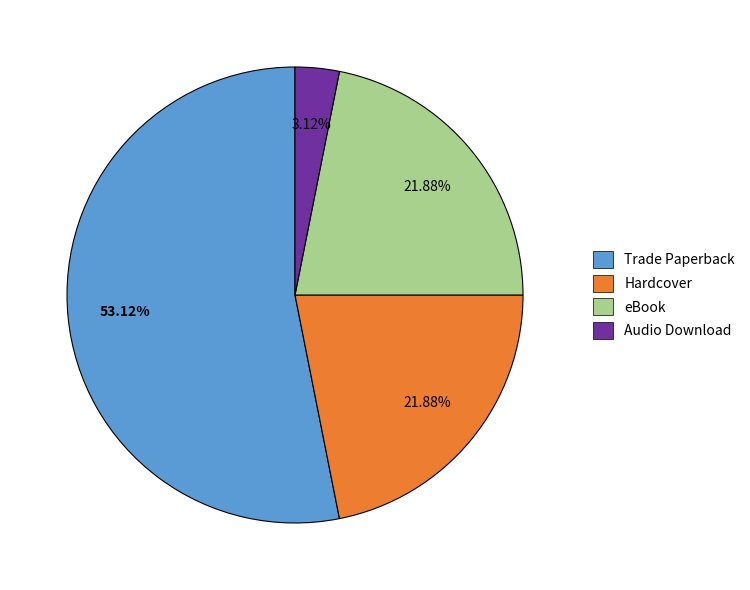

What percentage is the Hardcover slice, to the nearest percent?

22%